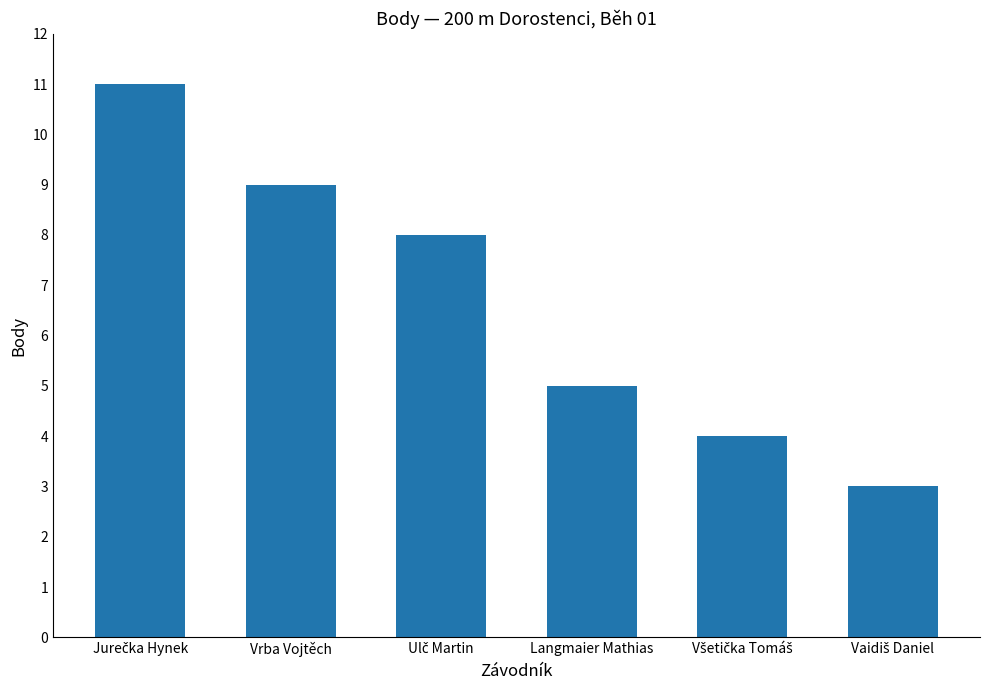

What is the value of the 1st bar from the left?

11